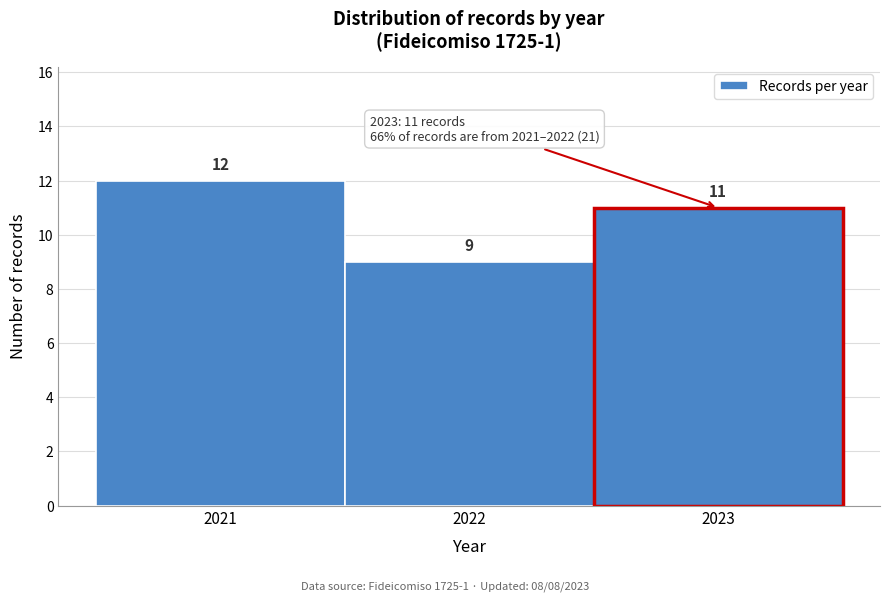

What is the height of the bar covering 2020.5 to 2021.5 on the x-axis?

12